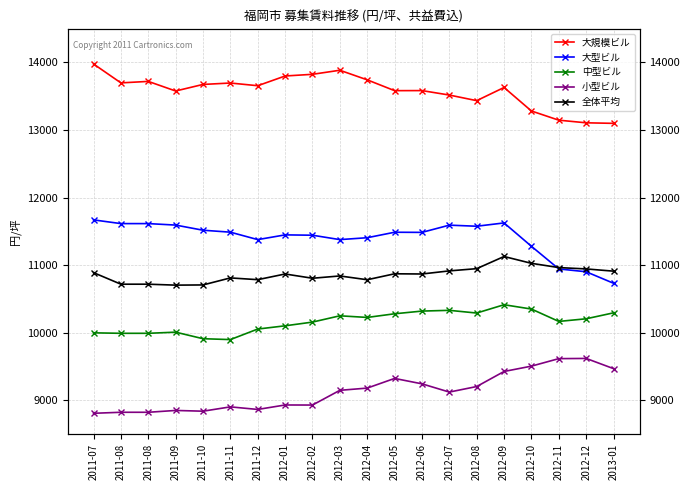

What is the sum of the 中型ビル values at 2012-10 and 2012-04?

20576